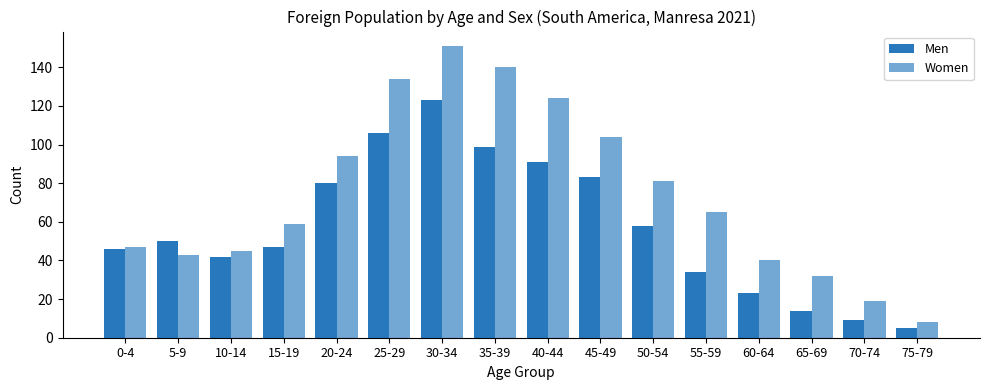

What is the difference between the highest and lowest values at 40-44?

33